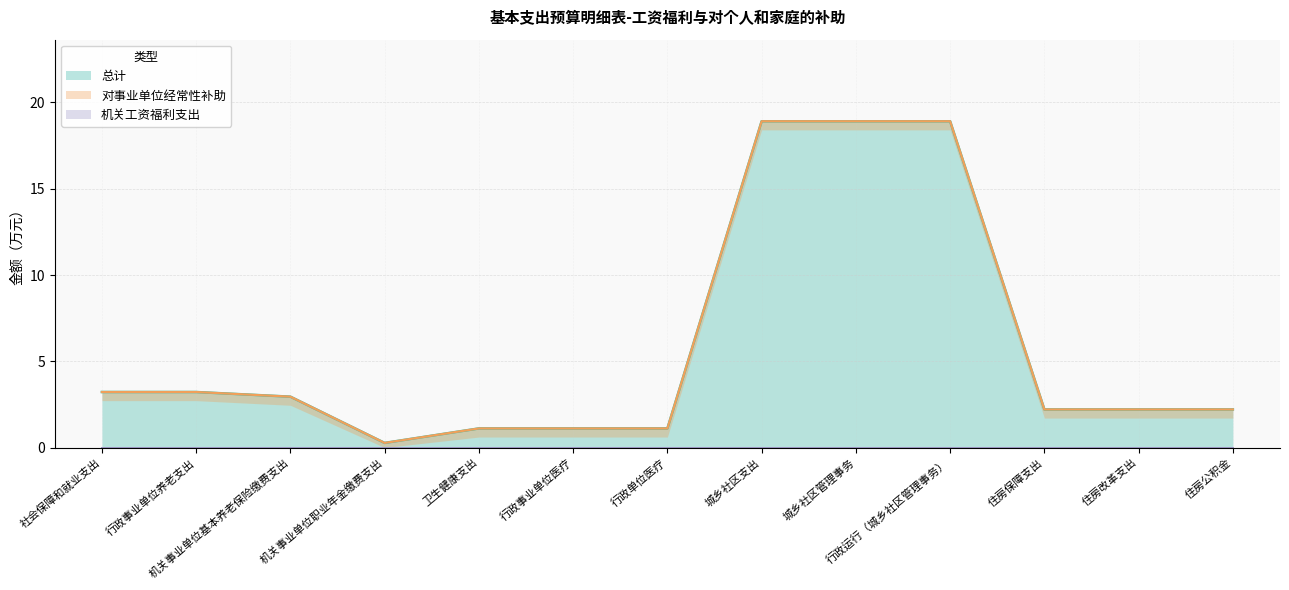

The value of 总计 at 城乡社区管理事务 is 18.9. True or false?

True